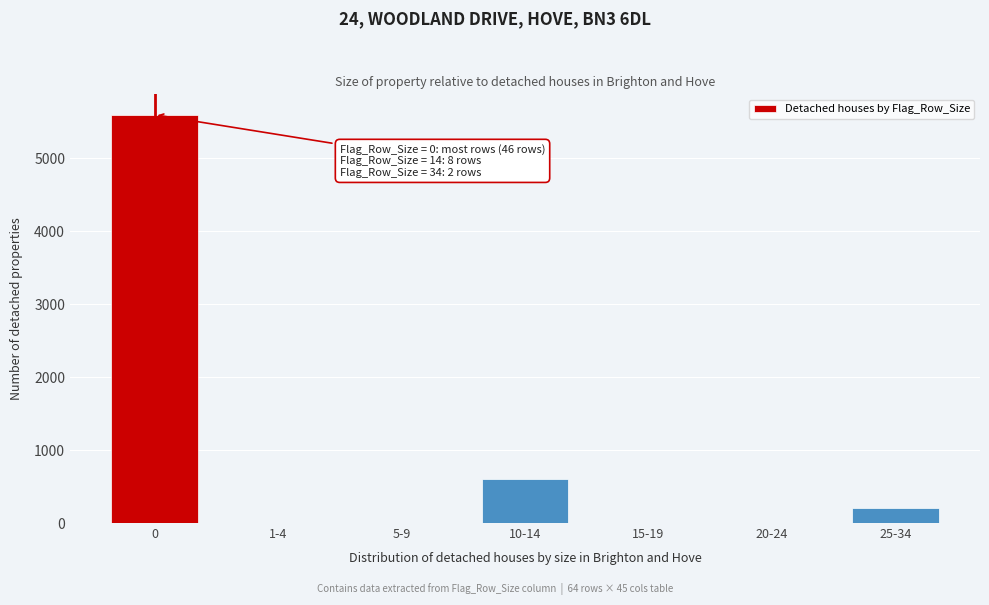

Reading left to right, what are all the values shown in this chart?

0=5600	1-4=0	5-9=0	10-14=600	15-19=0	20-24=0	25-34=200